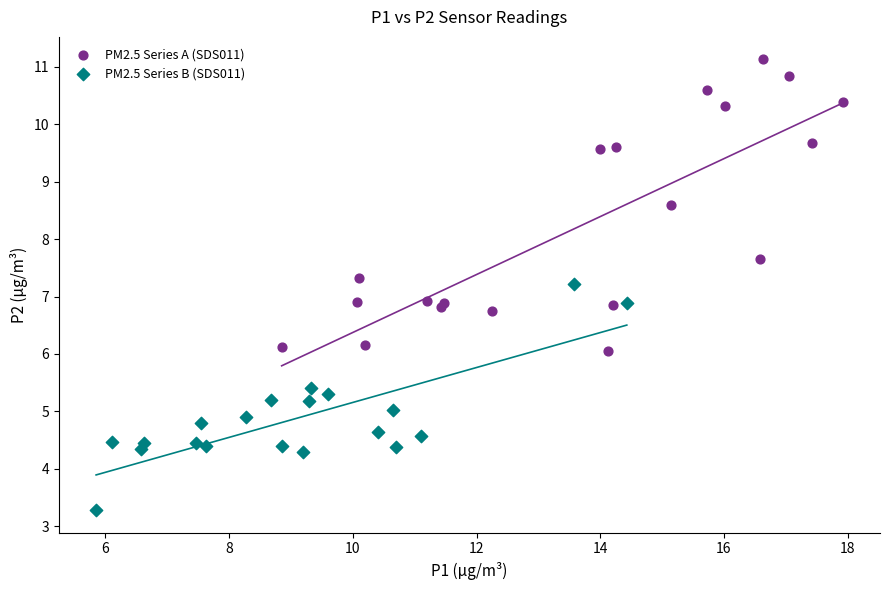

What are all the series names shown in the legend?

PM2.5 Series A (SDS011), PM2.5 Series B (SDS011)